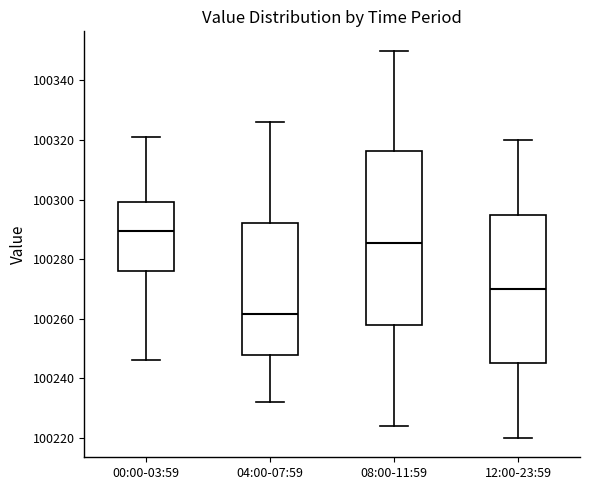

Which box's median line is the lowest?

04:00-07:59